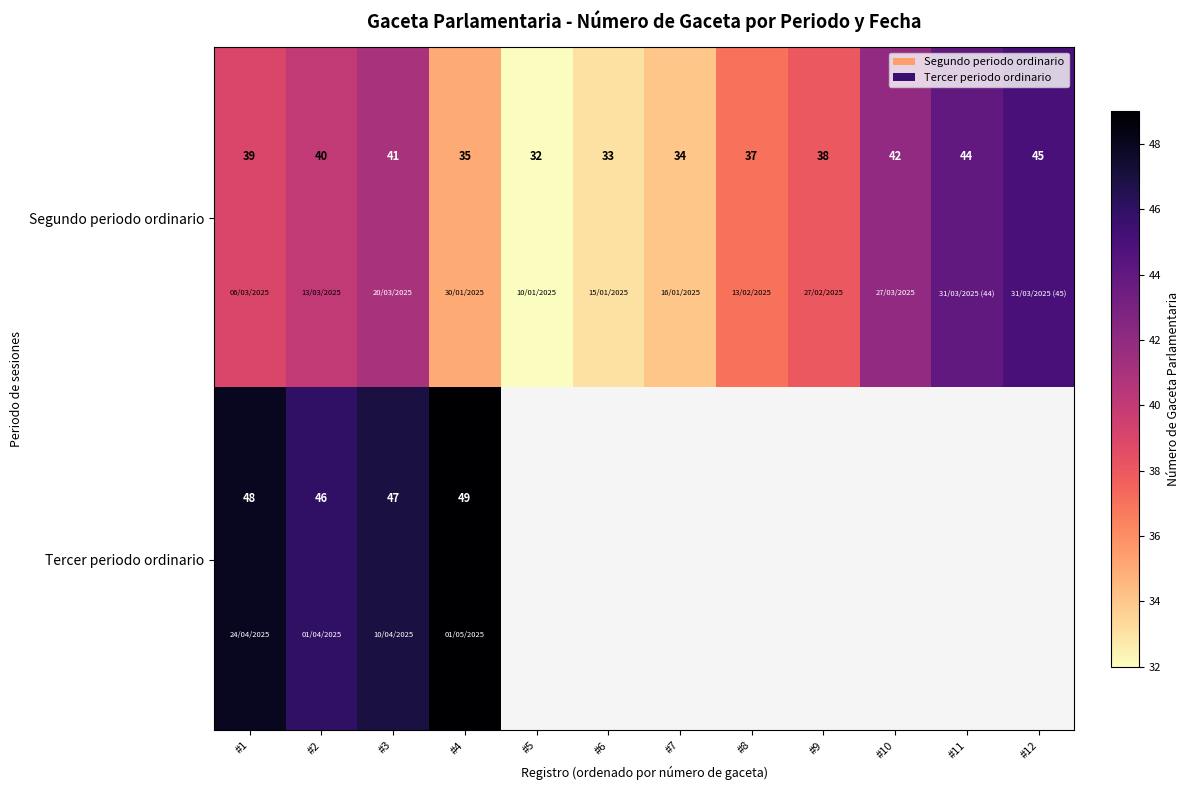

Rank the categories by Segundo periodo ordinario value from highest to lowest.

#12, #11, #10, #3, #2, #1, #9, #8, #4, #7, #6, #5